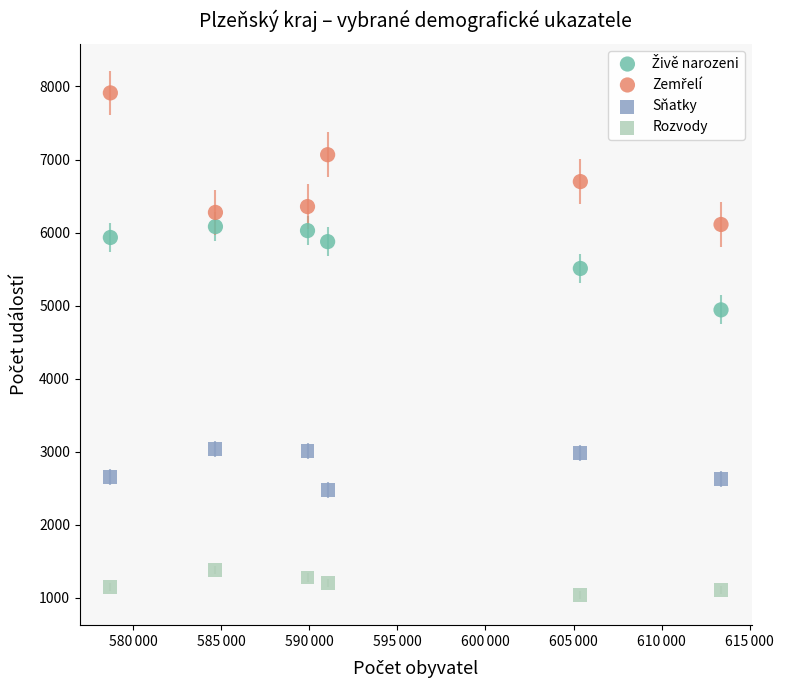

Across all series, what Y value is closest to 4477?

4942